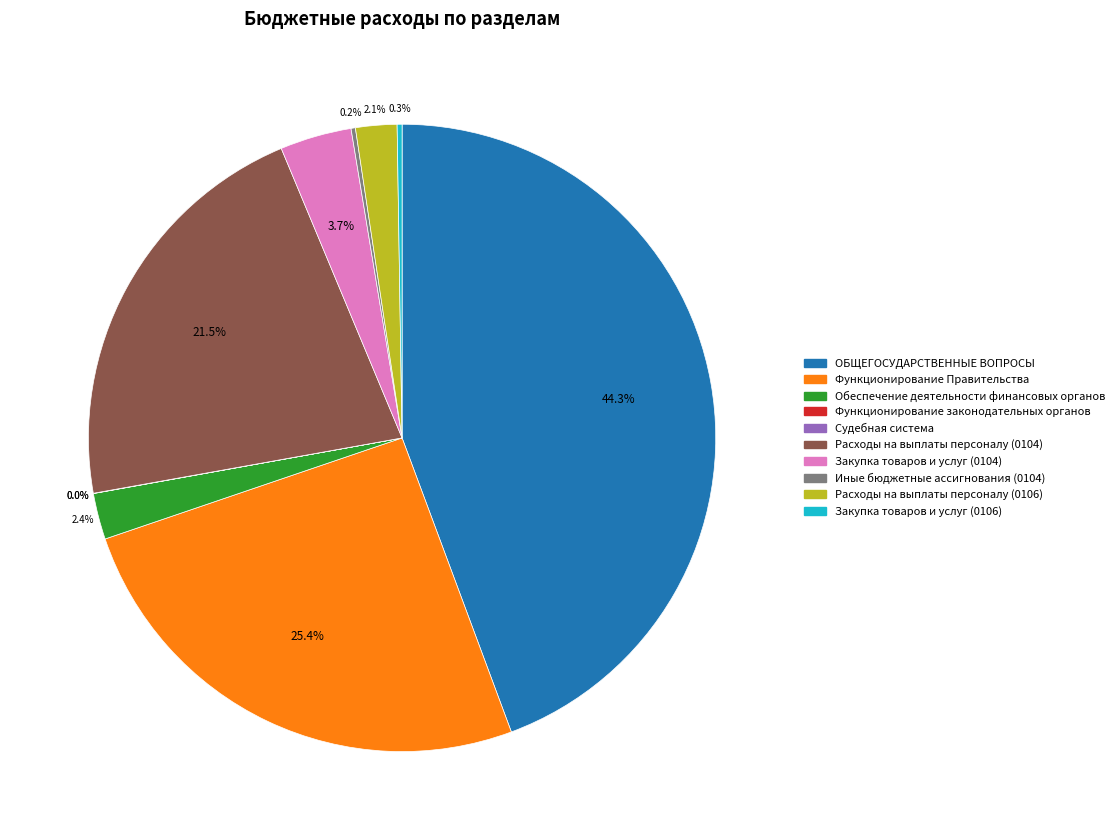

To the nearest percent, what is the difference between the Закупка товаров и услуг (0104) and ОБЩЕГОСУДАРСТВЕННЫЕ ВОПРОСЫ slice percentages?

41%